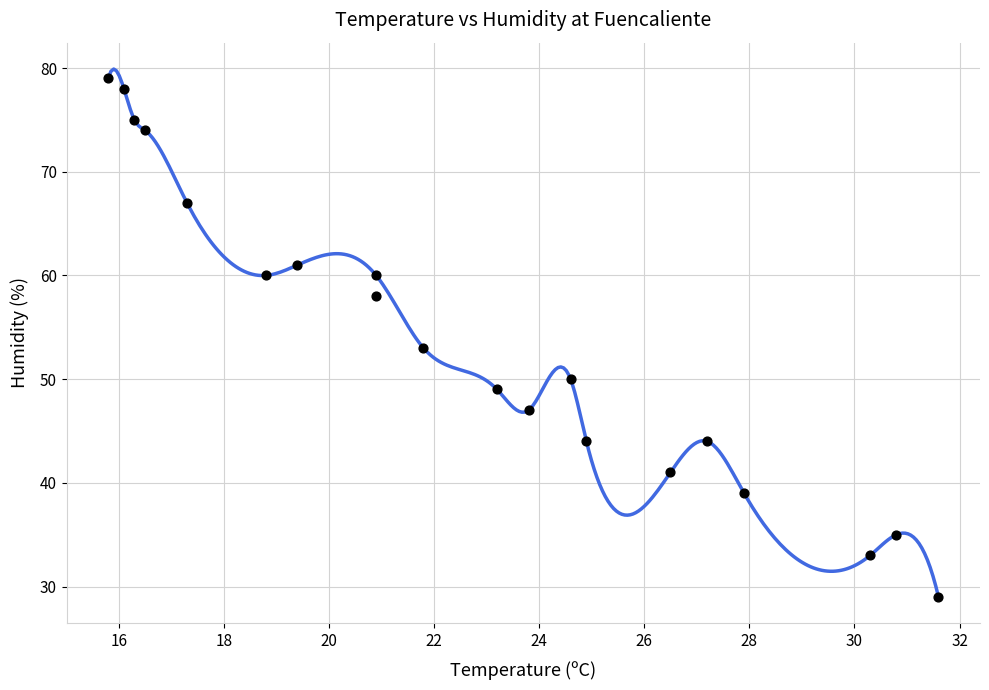

What Y value in the scatter plot is closest to 54?

53